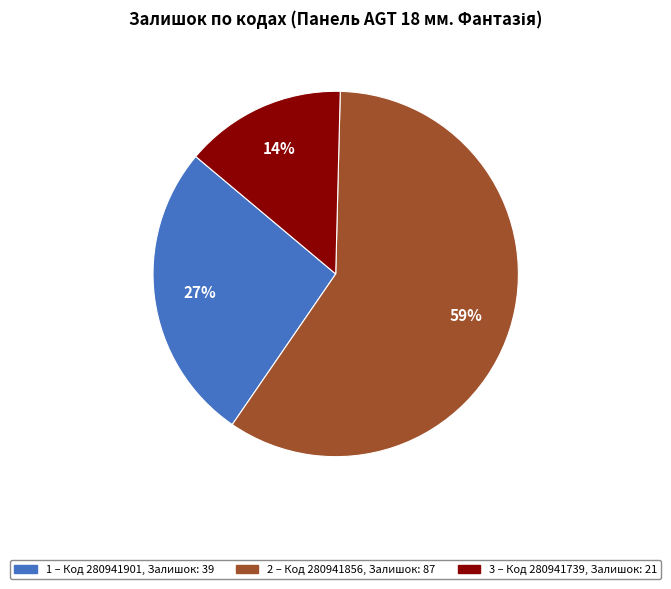

How many segments does this pie chart have?

3